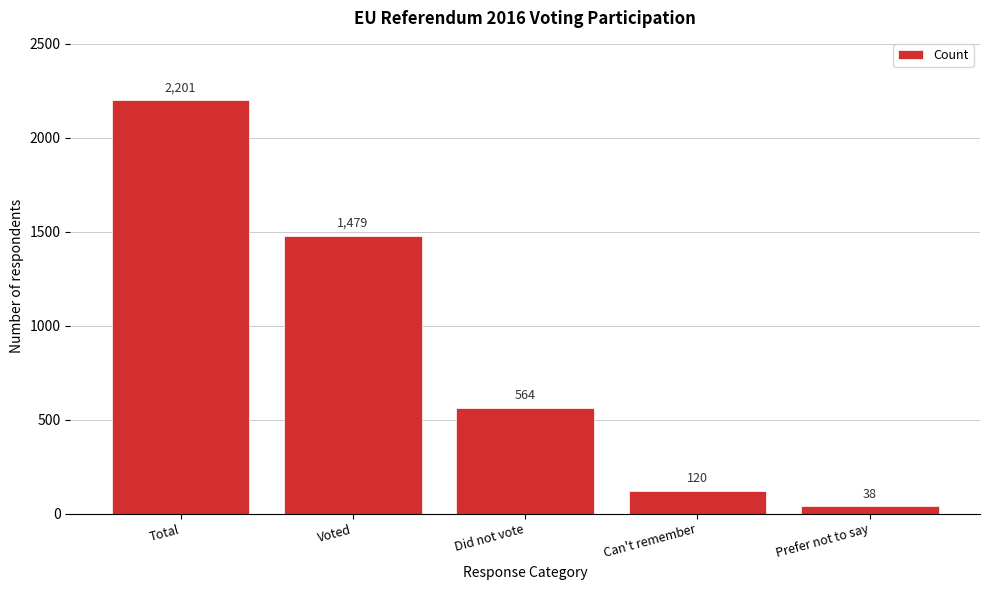

Reading left to right, what are all the values shown in this chart?

Total=2201	Voted=1479	Did not vote=564	Can't remember=120	Prefer not to say=38